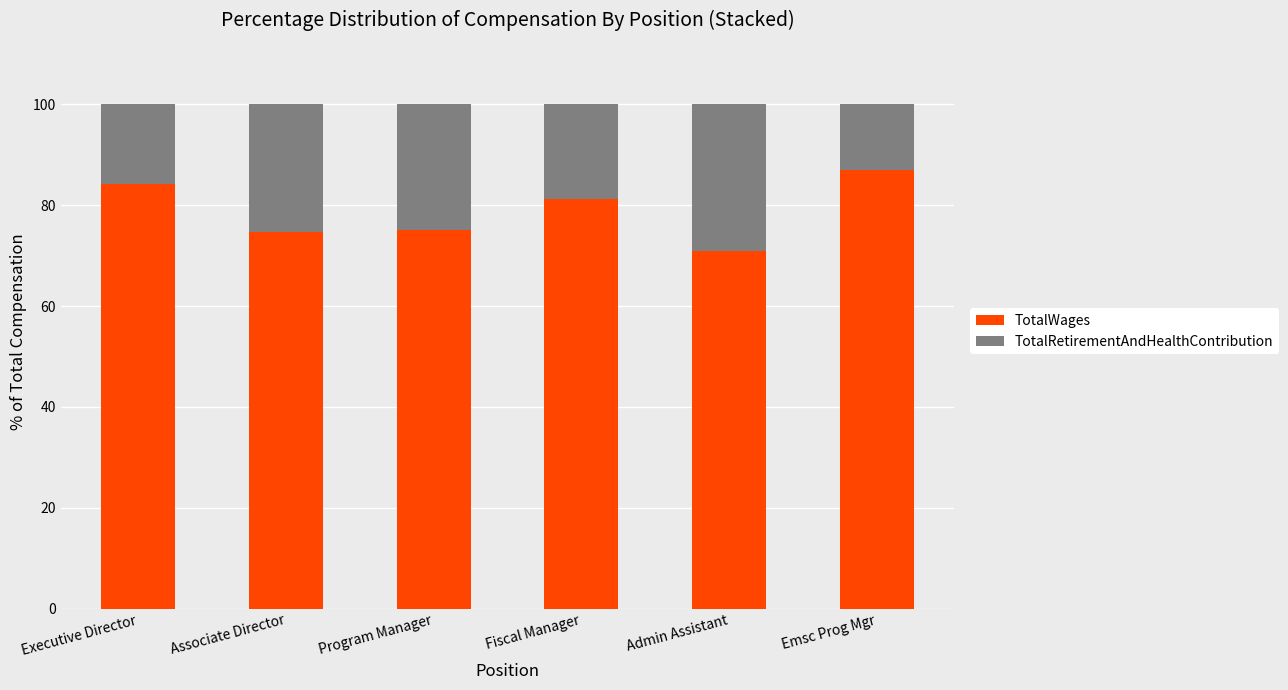

What is the total value across all series at Executive Director?

100.0